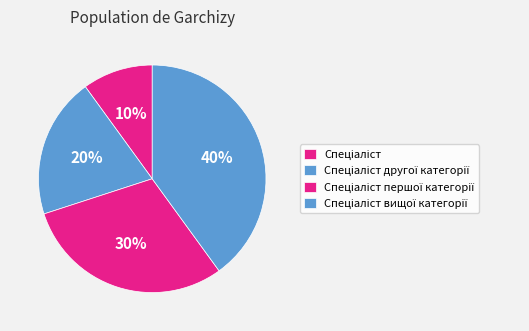

To the nearest percent, what portion does Спеціаліст represent?

10%